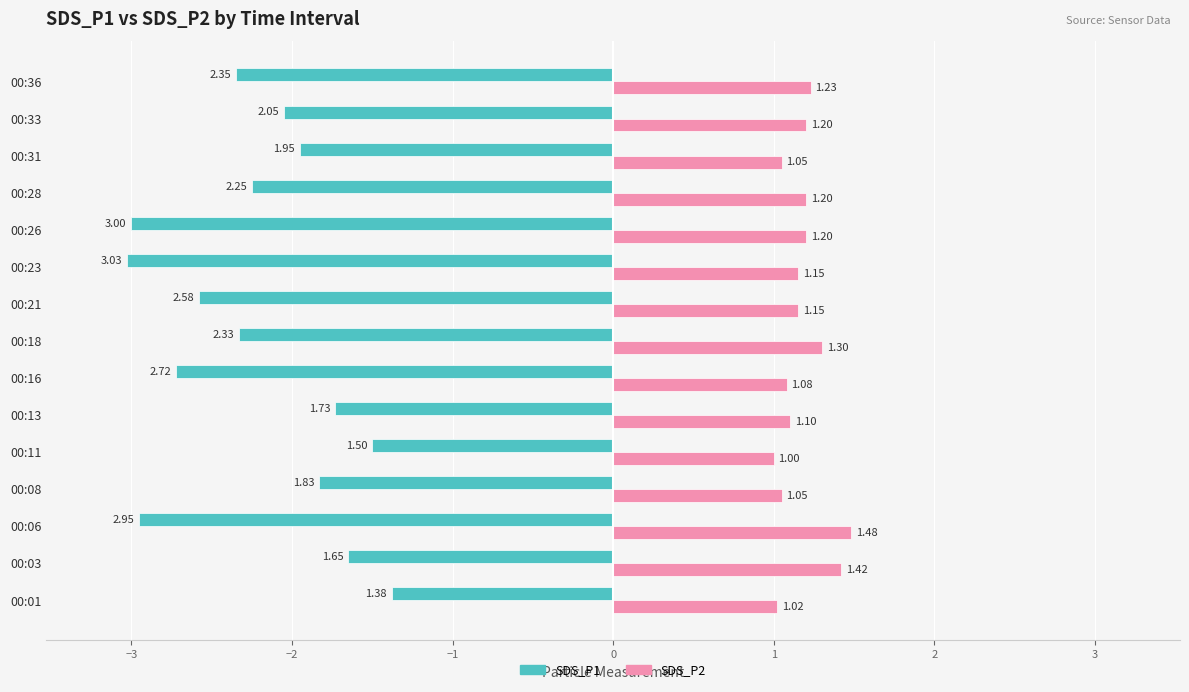

What is the difference between the second highest and minimum values in the SDS_P2 series?

0.4